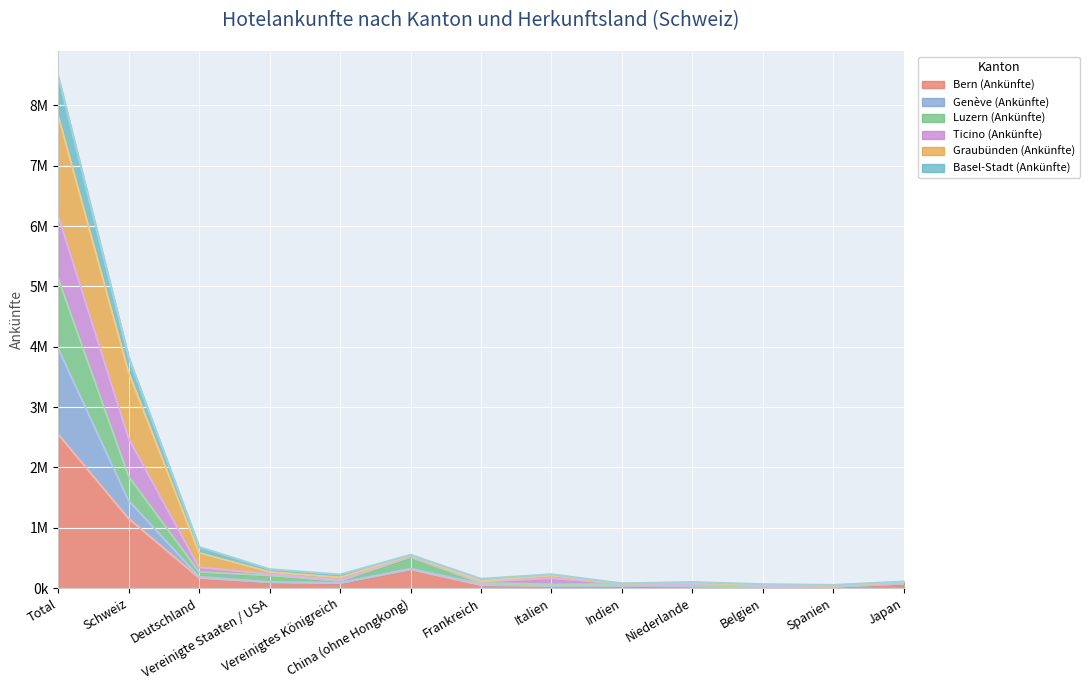

Is it true that Bern (Ankünfte) equals 168176 at Deutschland?

True